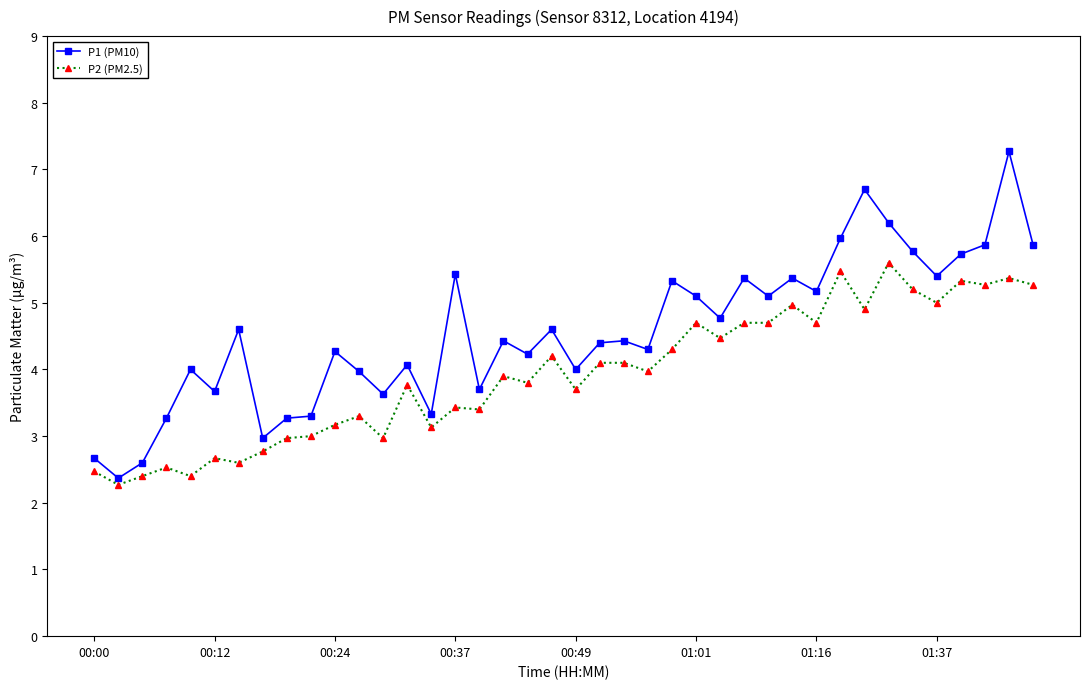

What is the value of the P2 (PM2.5) point at the 24th from the left?

4.0